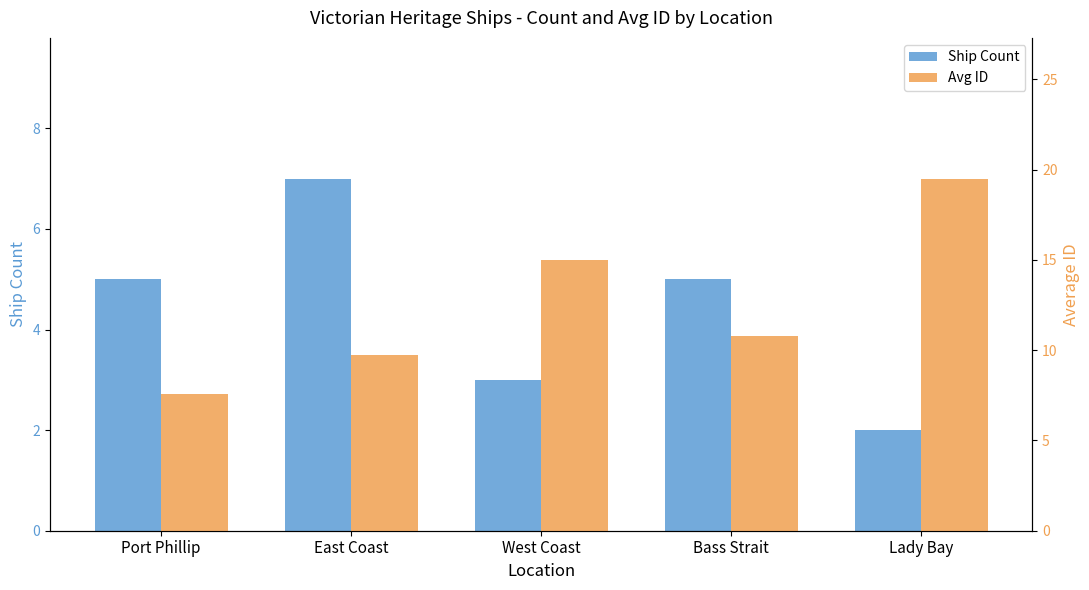

Between East Coast and Lady Bay, which series saw the biggest shift?

Avg ID